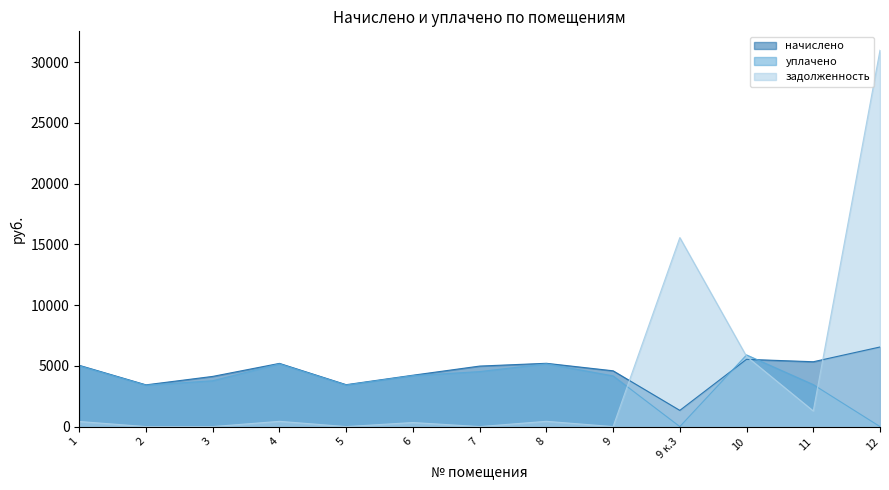

How many values in the начислено series are below 4981?

6